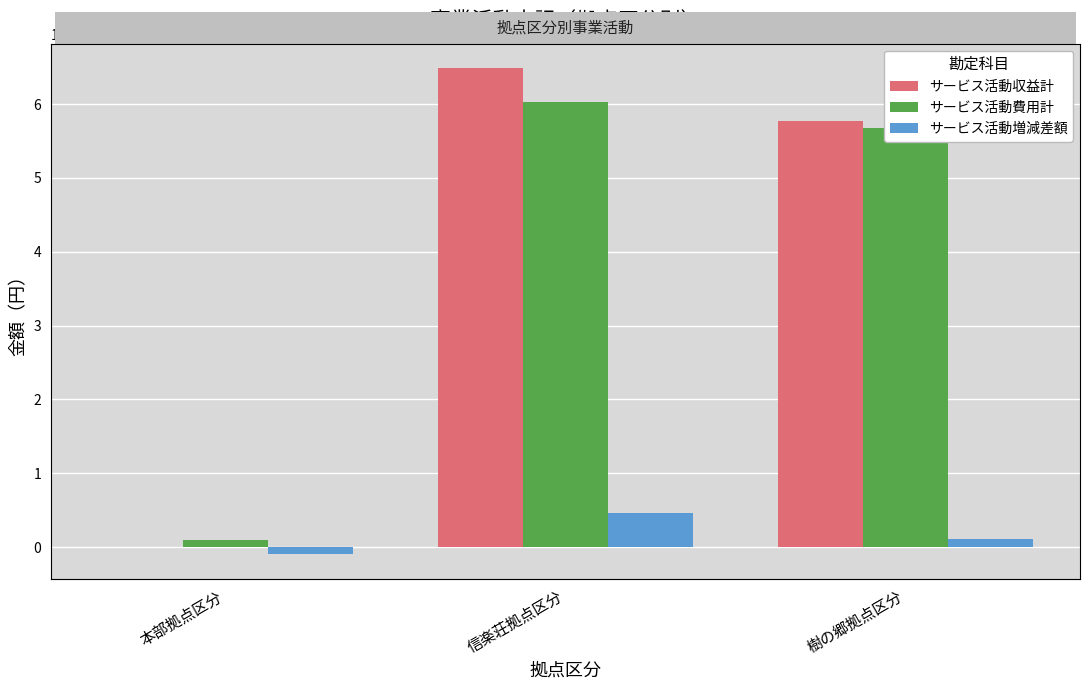

How many series are shown in this chart?

3